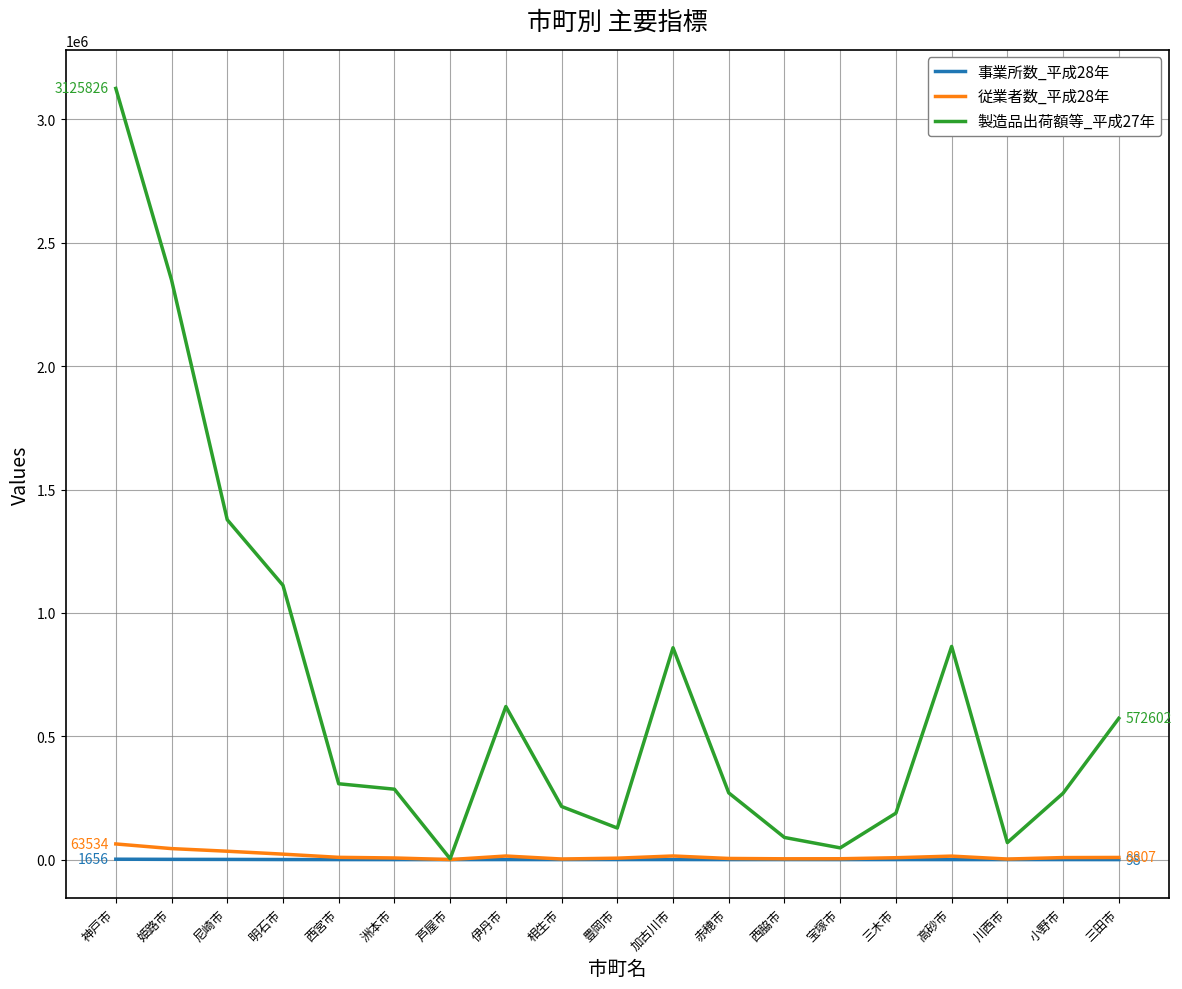

At which category does the chart reach its peak across all series?

神戸市